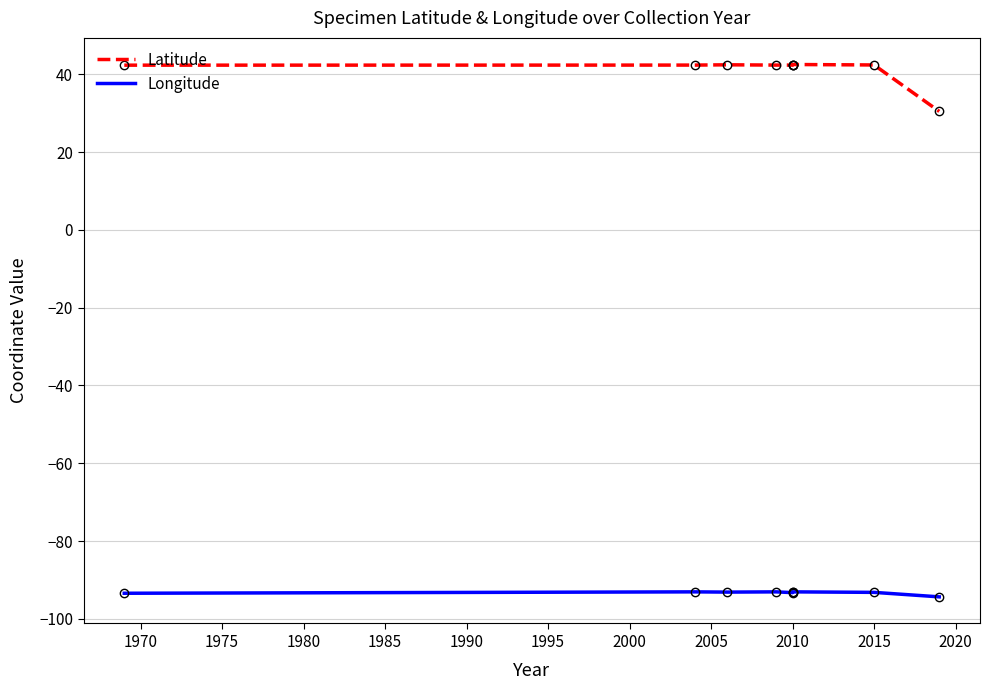

The value of Longitude at 2005 is -40.9. True or false?

False